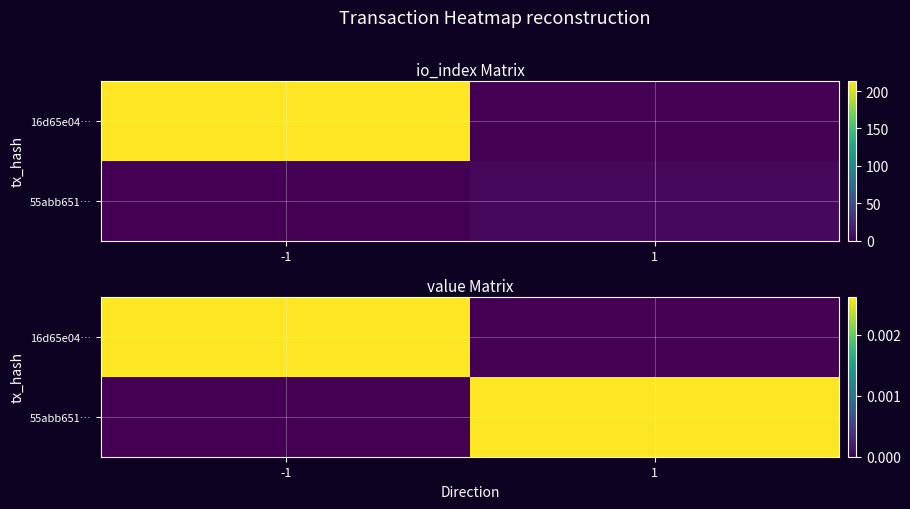

Rank the categories by 55abb651… value from lowest to highest.

-1, 1